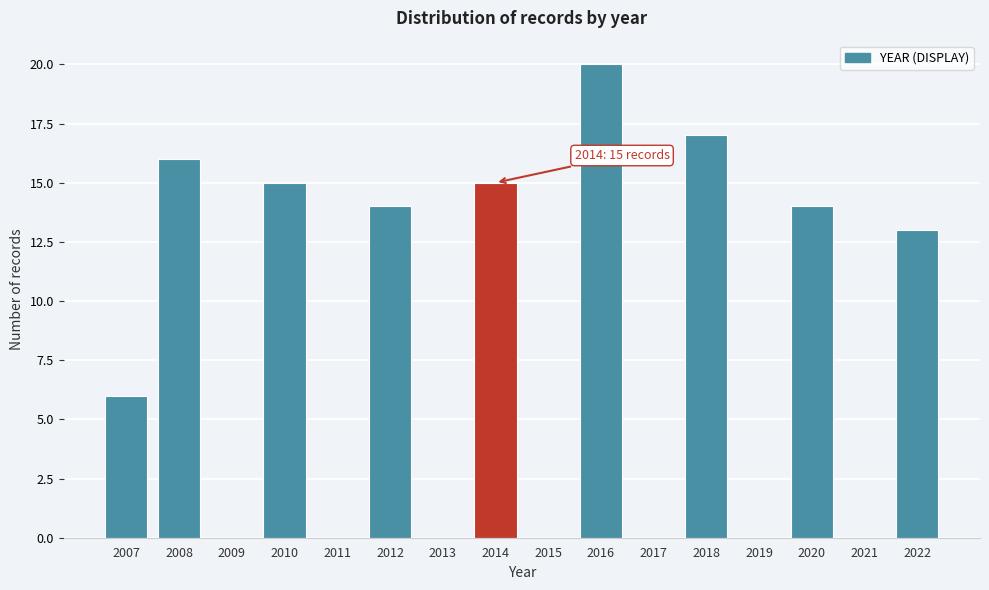

Reading right to left, what are all the values shown in this chart?

2022=13	2021=0	2020=14	2019=0	2018=17	2017=0	2016=20	2015=0	2014=15	2013=0	2012=14	2011=0	2010=15	2009=0	2008=16	2007=6